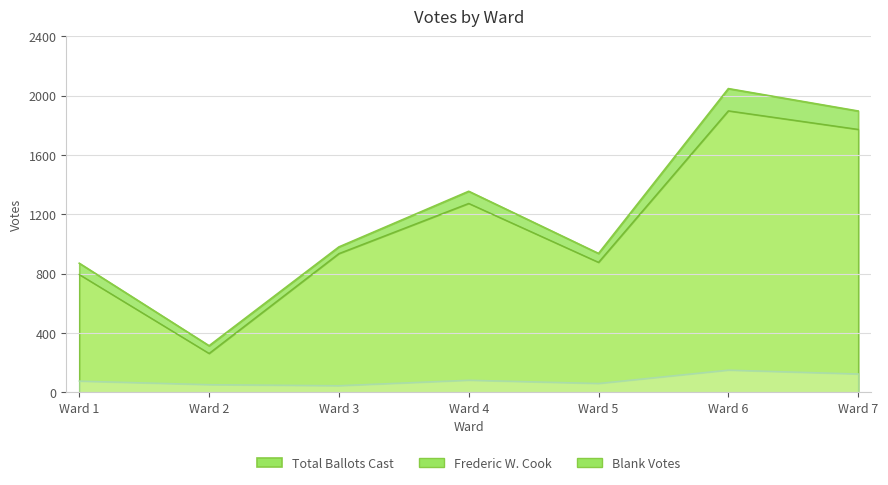

At Ward 4, list the series in order from largest to smallest.

Total Ballots Cast, Frederic W. Cook, Blank Votes